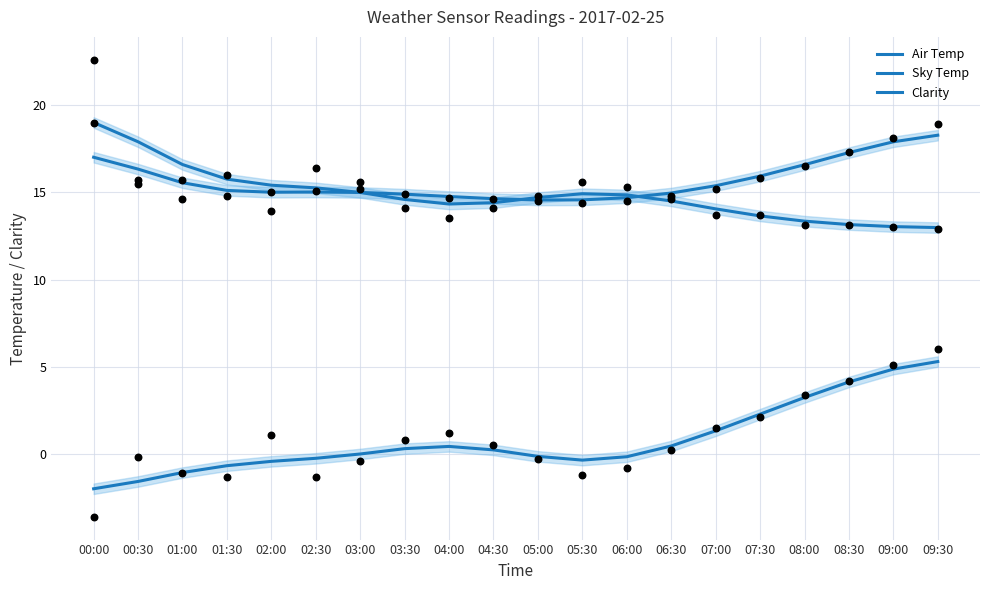

Which series has the widest spread of Y values?

Sky Temp